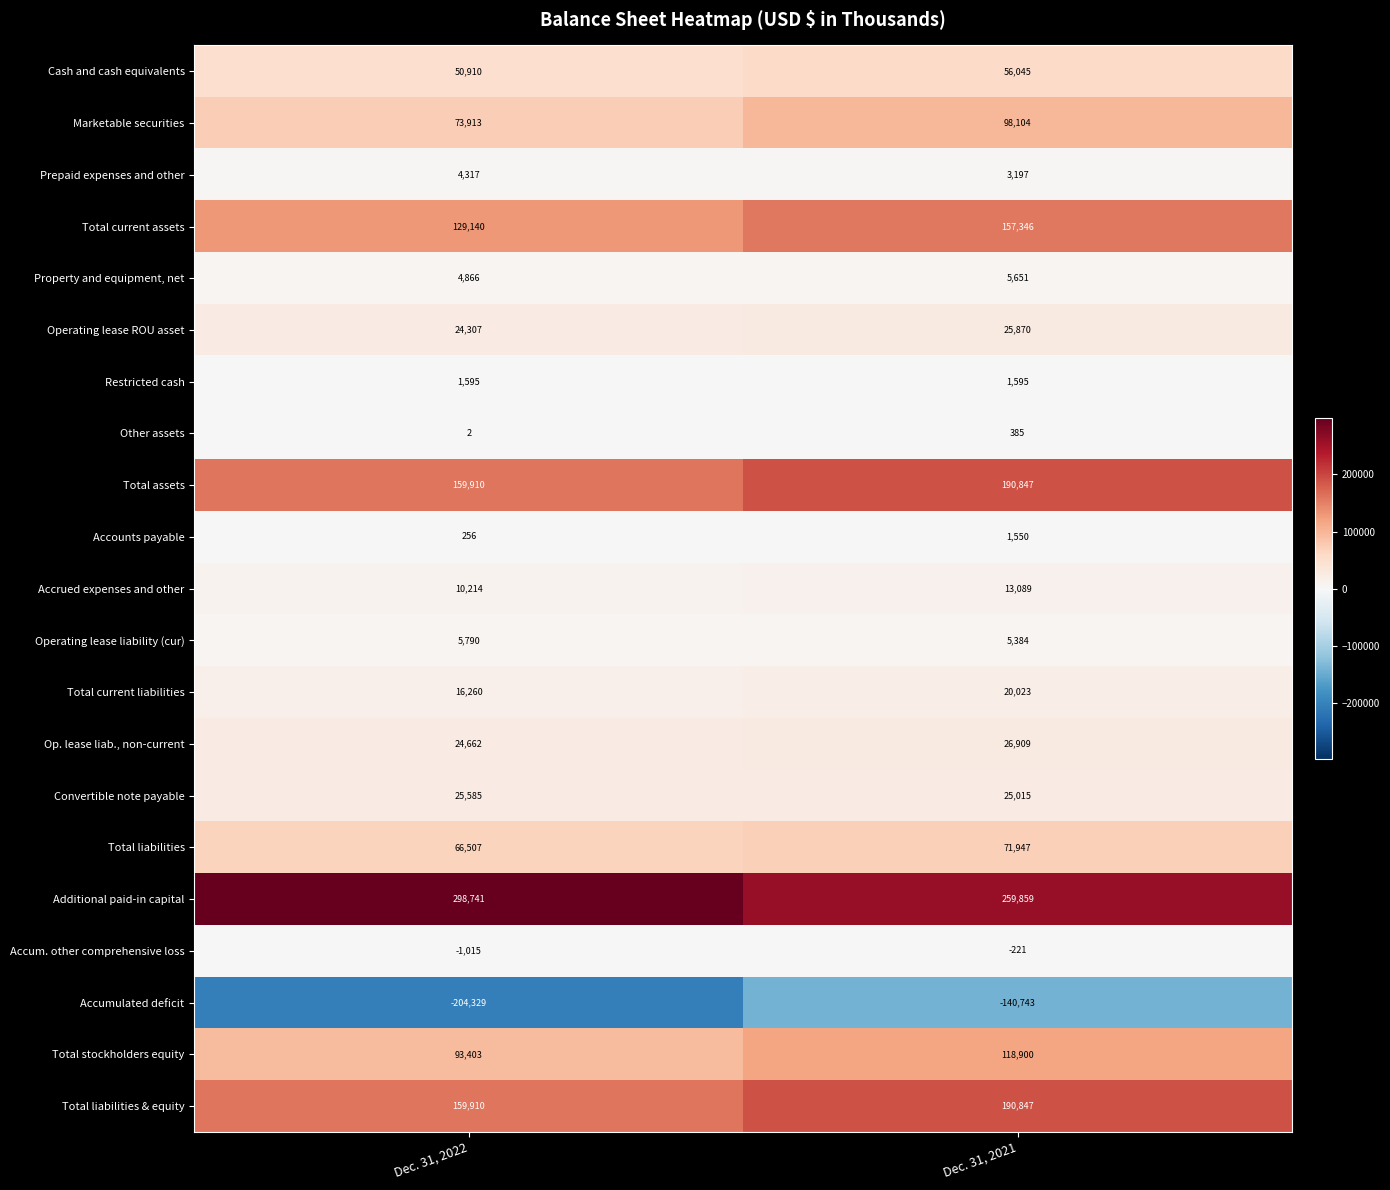

Which series has the largest total across all categories?

Additional paid-in capital